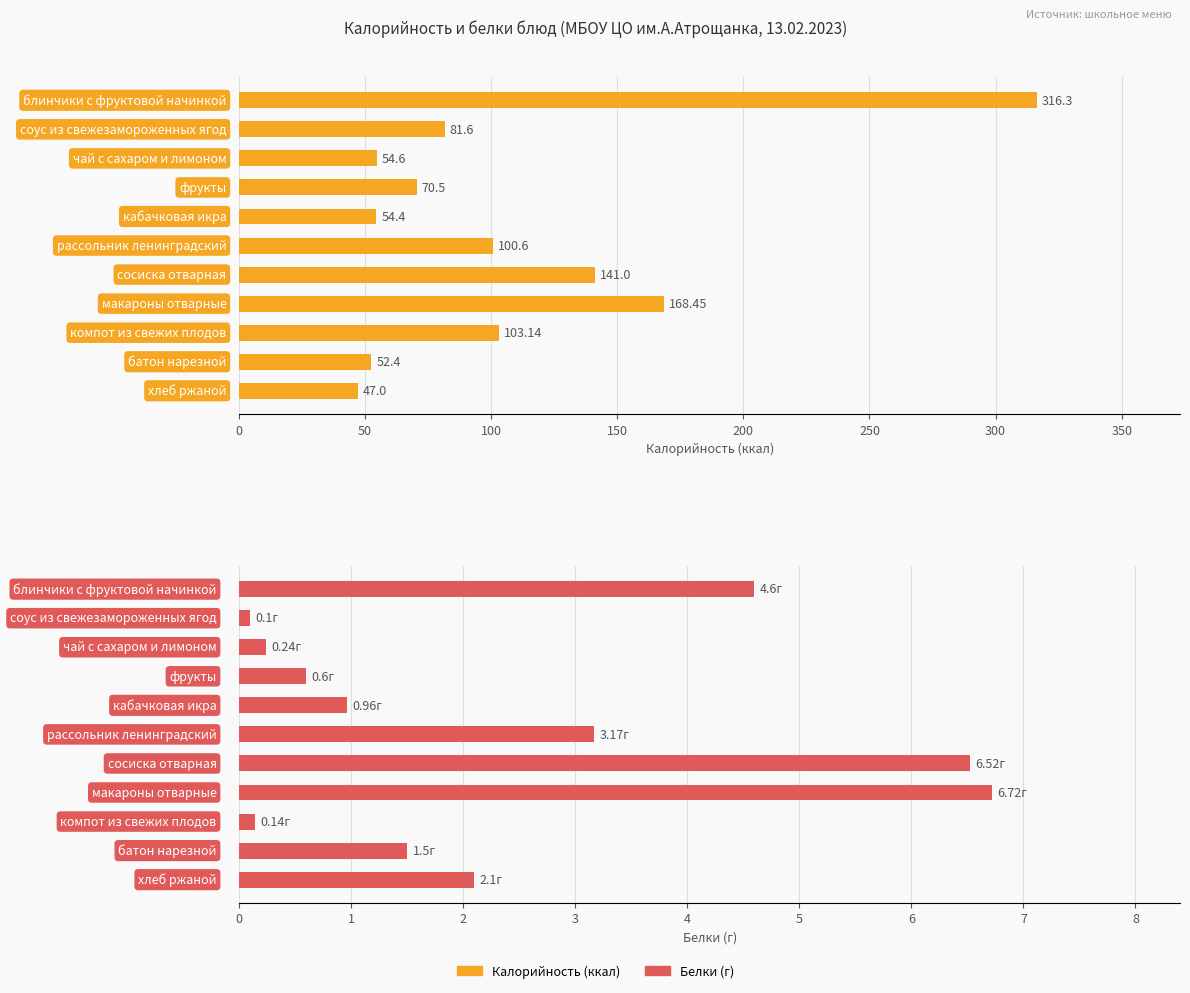

Rank the series by their maximum value, from lowest to highest.

Белки, Калорийность